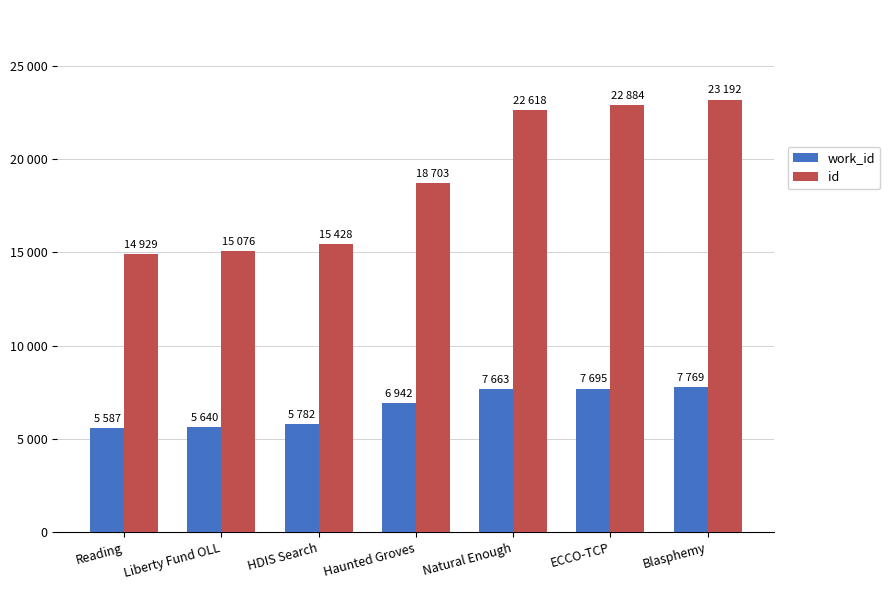

What are all the series names shown in the legend?

work_id, id